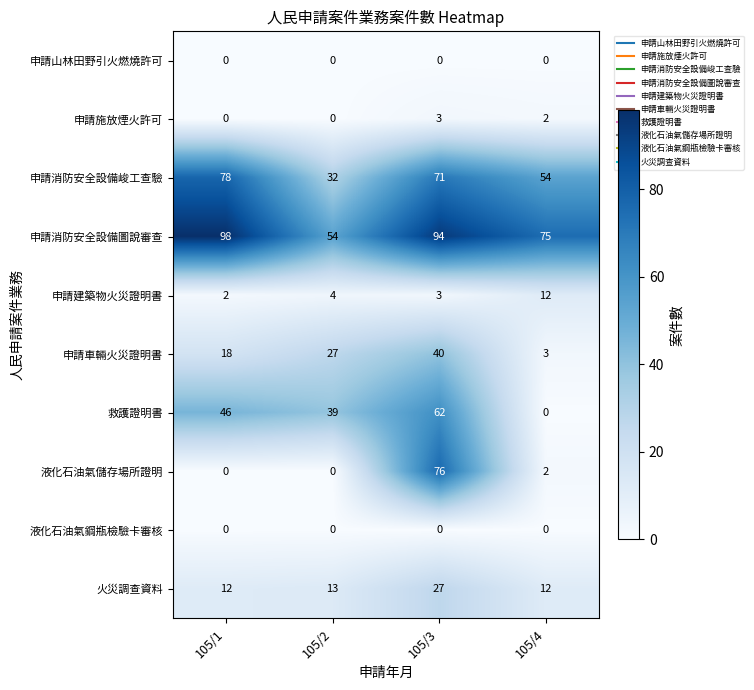

What is the sum of the 申請消防安全設備峻工查驗 values at 105/4 and 105/2?

86